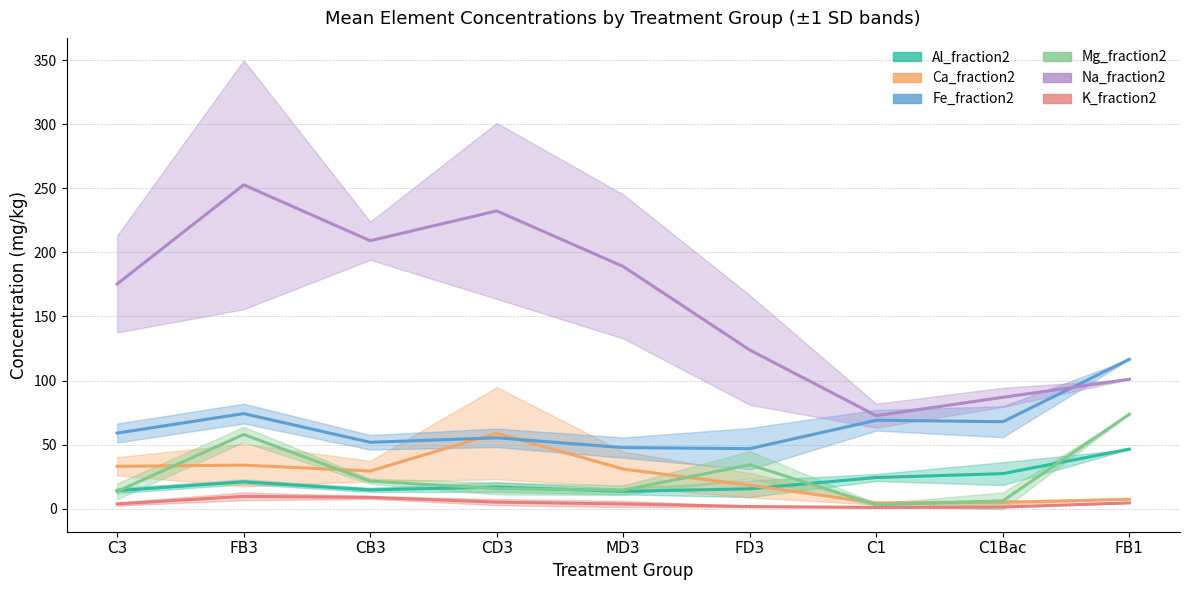

Which label corresponds to the smallest value in the chart?

C1